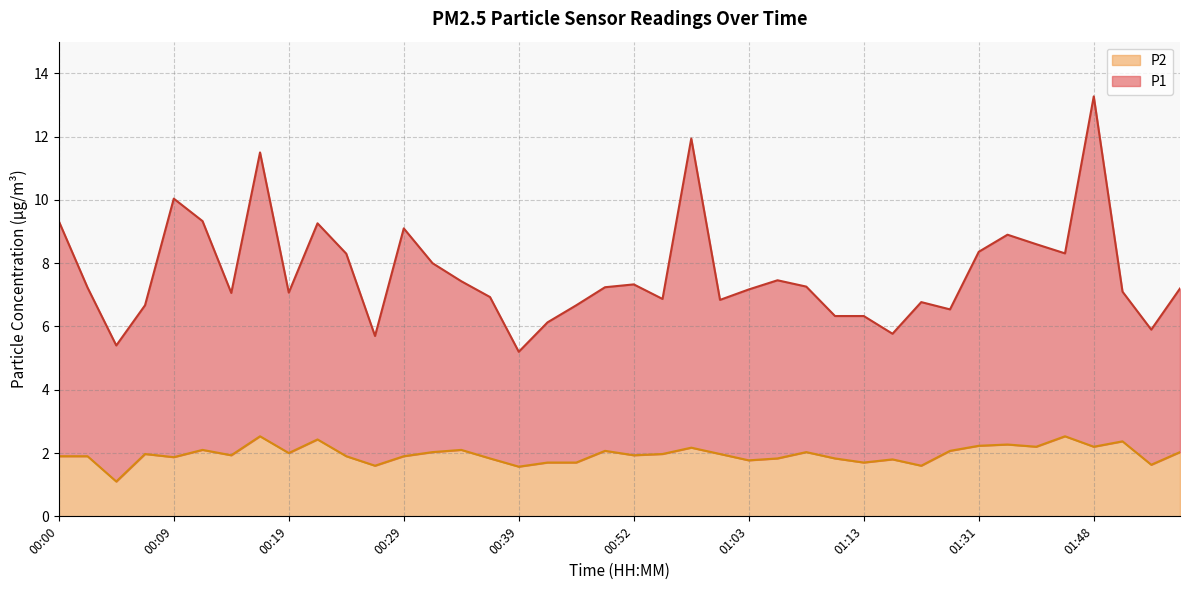

True or false: P1 has a value of 6.1 at 00:41.

True